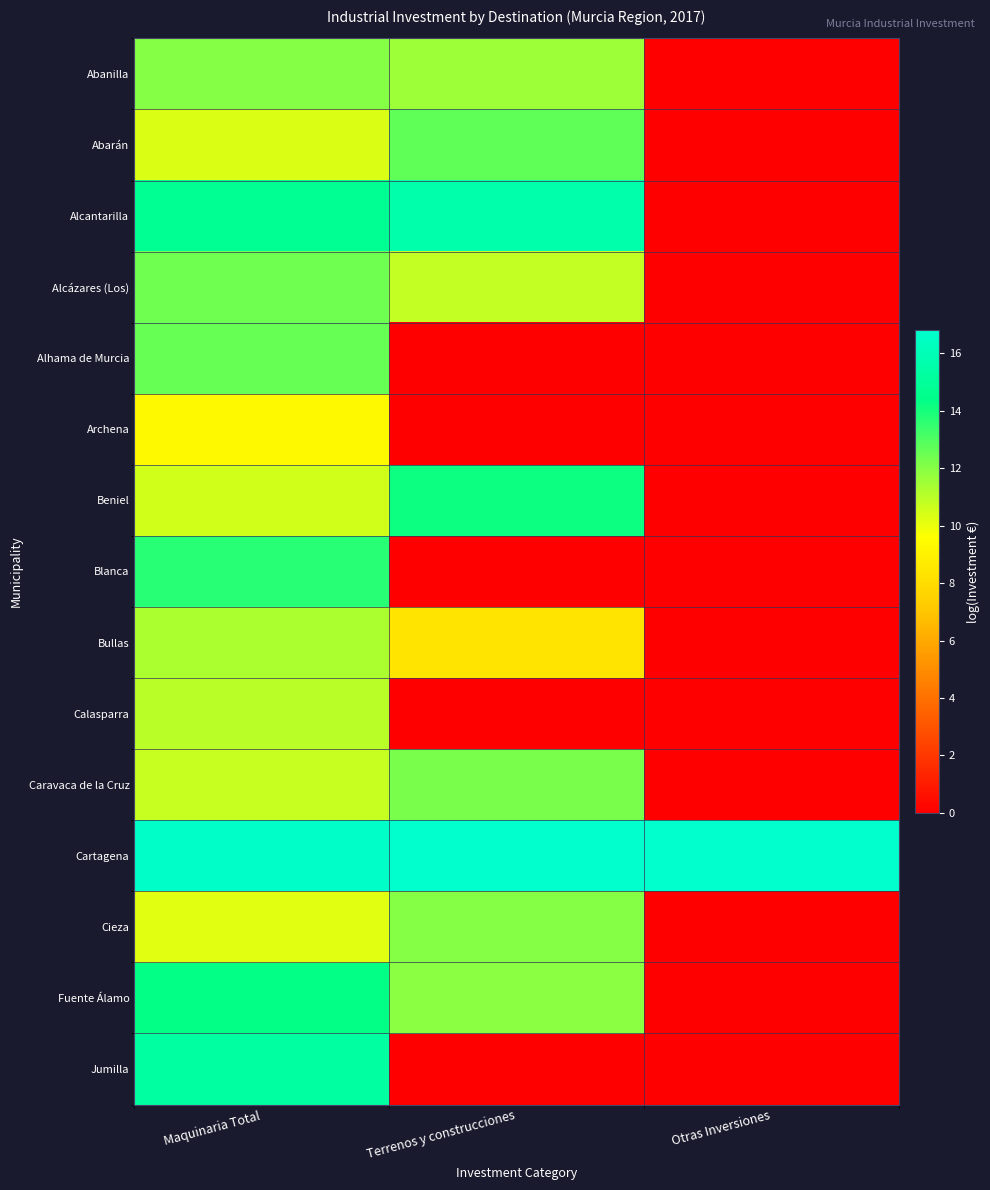

At Terrenos y construcciones, list the series in order from smallest to largest.

Alhama de Murcia, Archena, Blanca, Calasparra, Jumilla, Bullas, Alcázares (Los), Abanilla, Fuente Álamo, Cieza, Caravaca de la Cruz, Abarán, Beniel, Alcantarilla, Cartagena